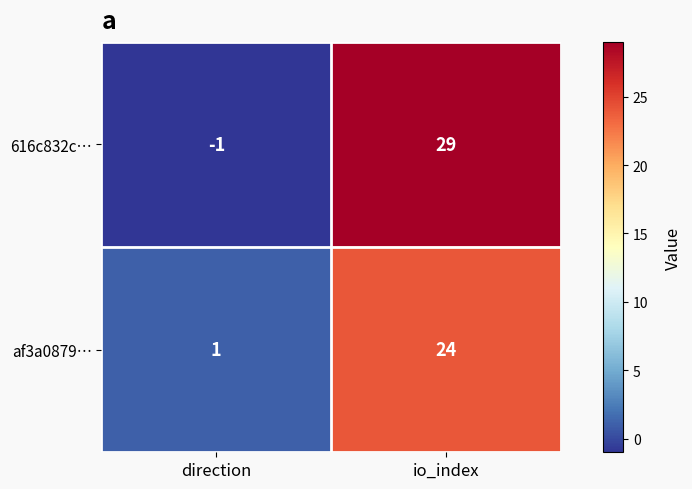

At direction, list the series in order from smallest to largest.

616c832c…, af3a0879…